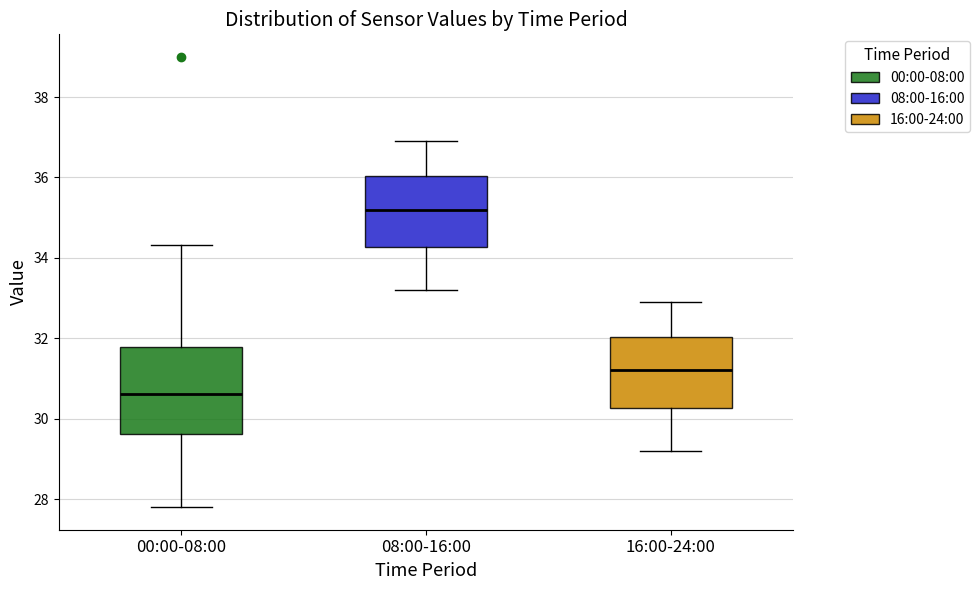

Where does the lower whisker of the box for 08:00-16:00 end on the y-axis? The values are not printed on the chart, so give them approximately, as read against the axis.

33.2